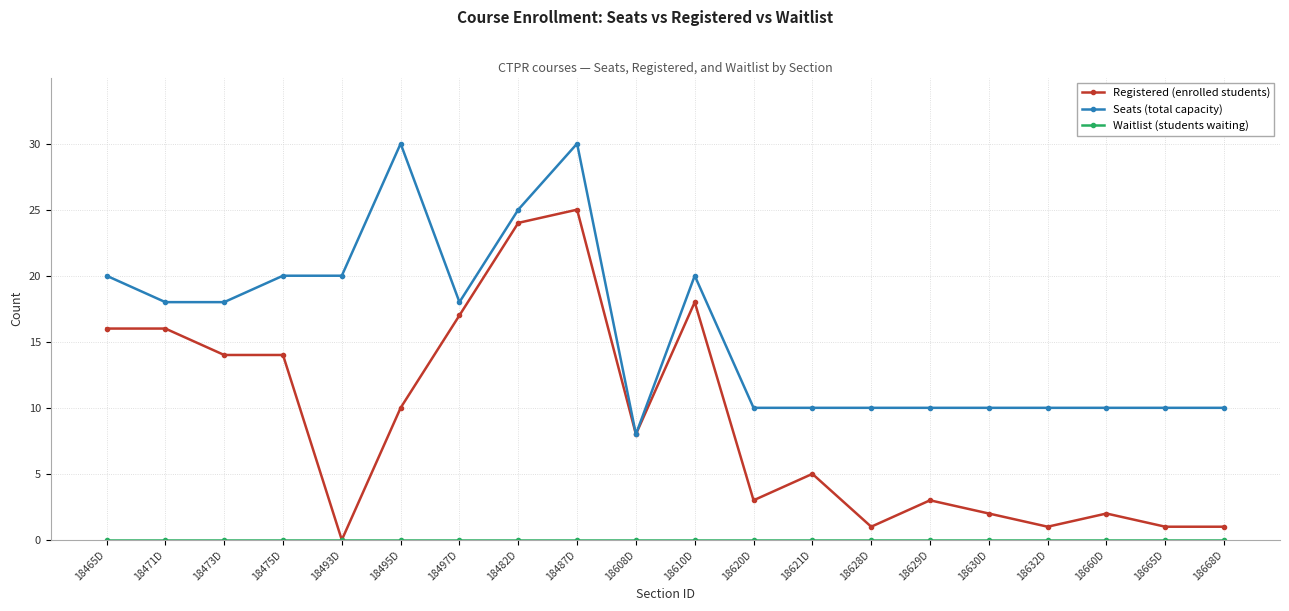

What is the spread (max minus min) of values at 18473D?

18